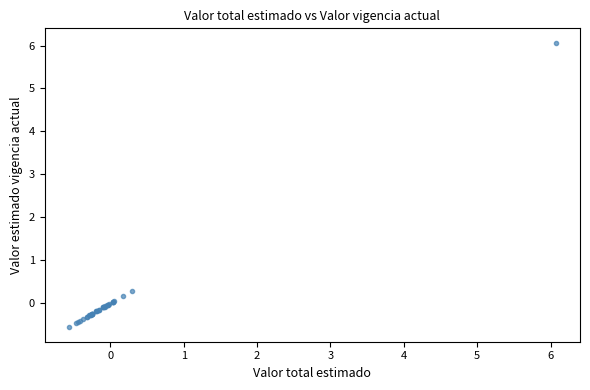

What Y value in the scatter plot is closest to 2?

0.3